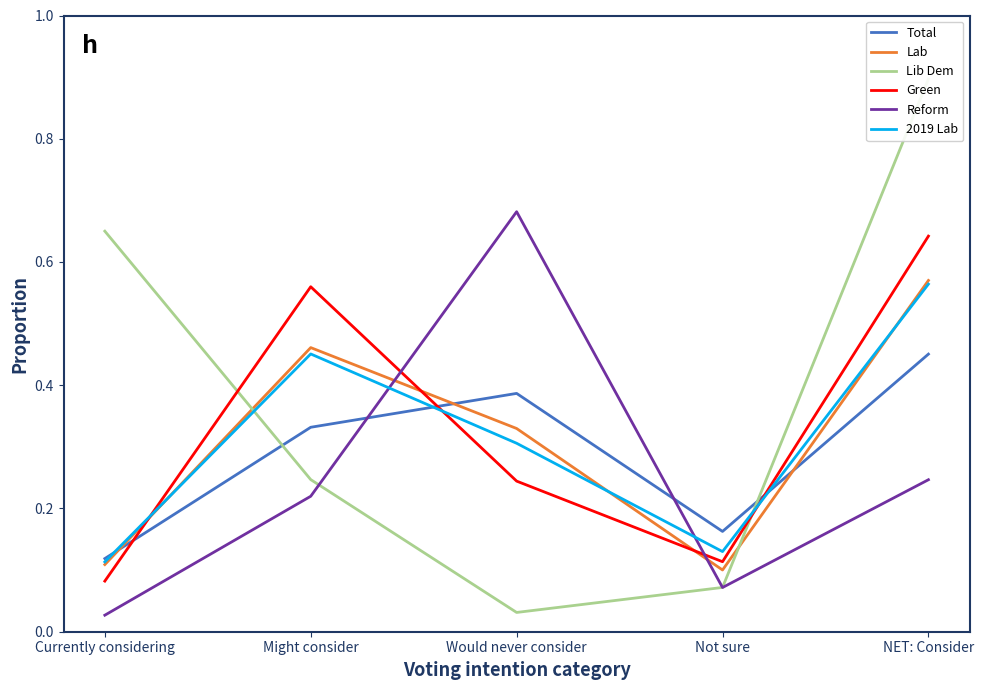

What is the label of the 1st point from the right?

NET: Consider